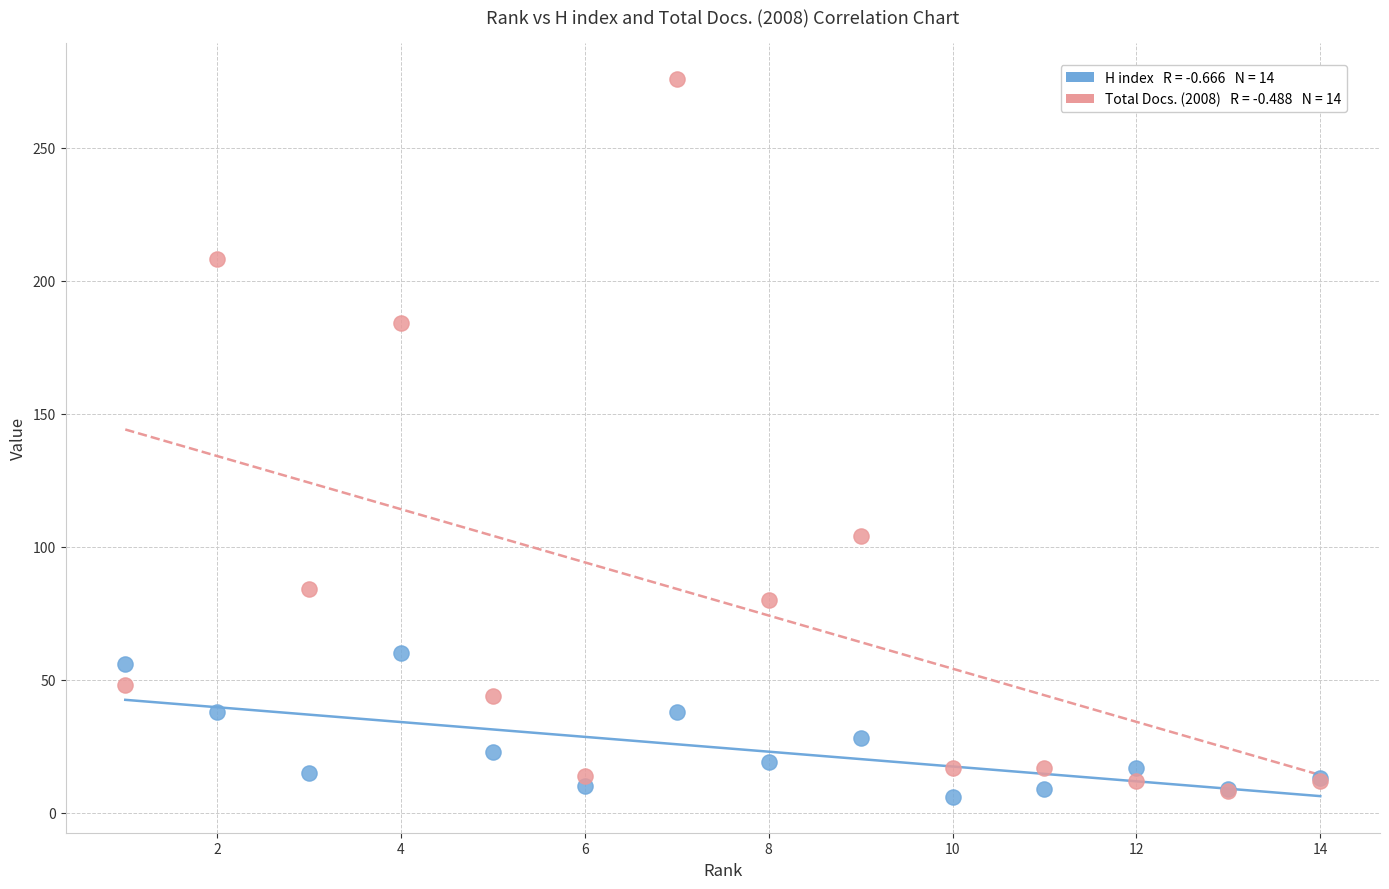

Across all series, what Y value is closest to 141?

104